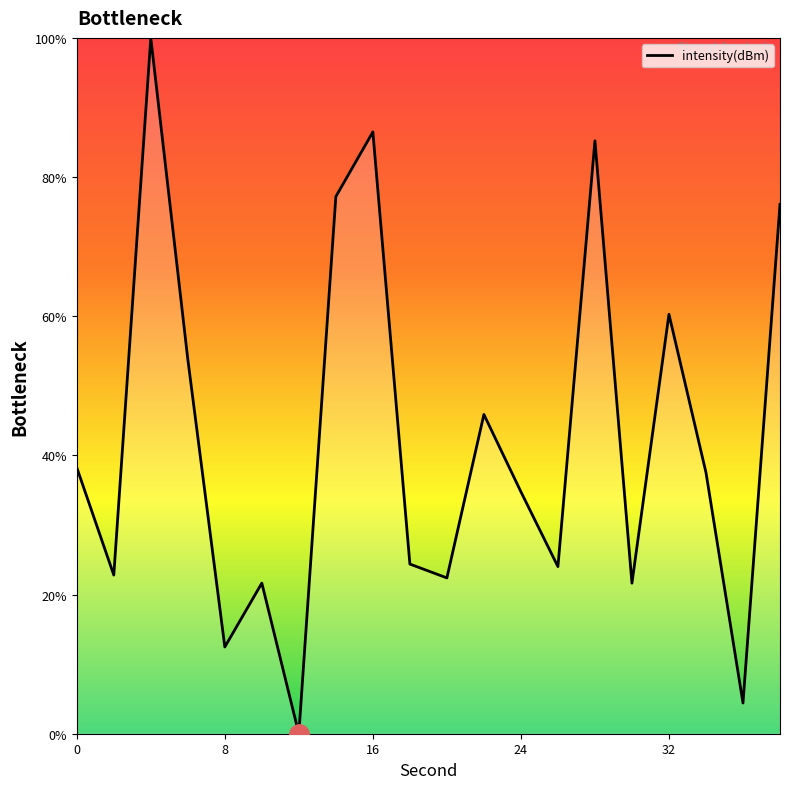

What is the average value?

42.5